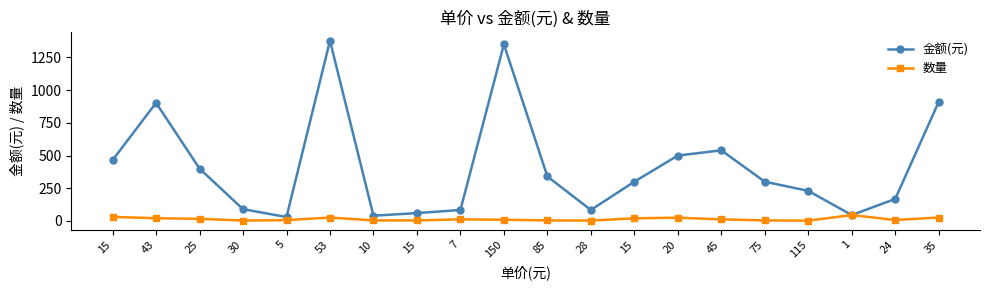

Reading left to right, list all the values displayed in this chart.

金额(元): 15=465	43=903	25=400	30=90	5=30	53=1378	10=40	15=60	7=84	150=1350	85=340	28=84	15=300	20=500	45=540	75=300	115=230	1=45	24=168	35=910
数量: 15=31	43=21	25=16	30=3	5=6	53=26	10=4	15=4	7=12	150=9	85=4	28=3	15=20	20=25	45=12	75=4	115=2	1=45	24=7	35=26